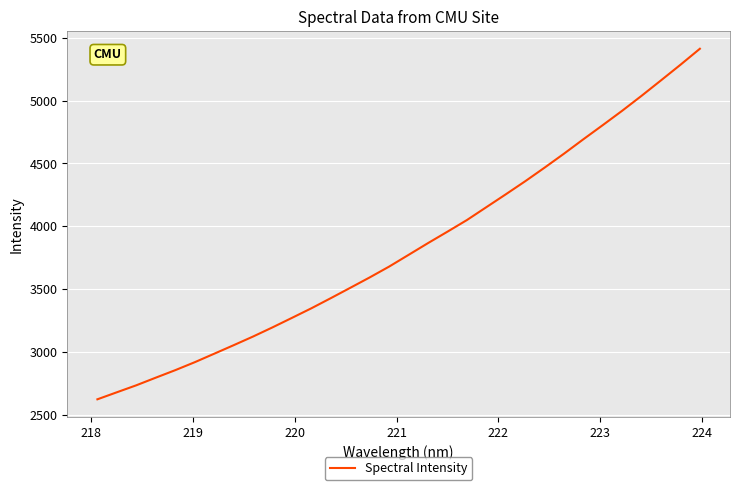

What is the minimum value shown in the chart?

2625.4